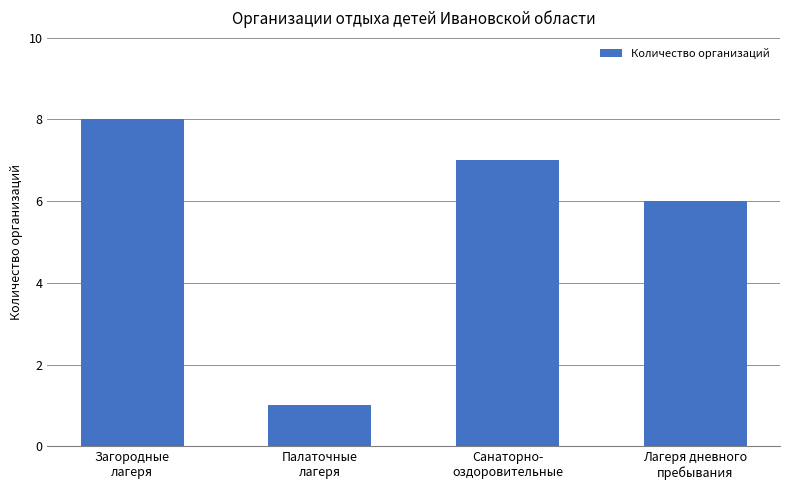

Rank the categories by value from lowest to highest.

Палаточные
лагеря, Лагеря дневного
пребывания, Санаторно-
оздоровительные, Загородные
лагеря